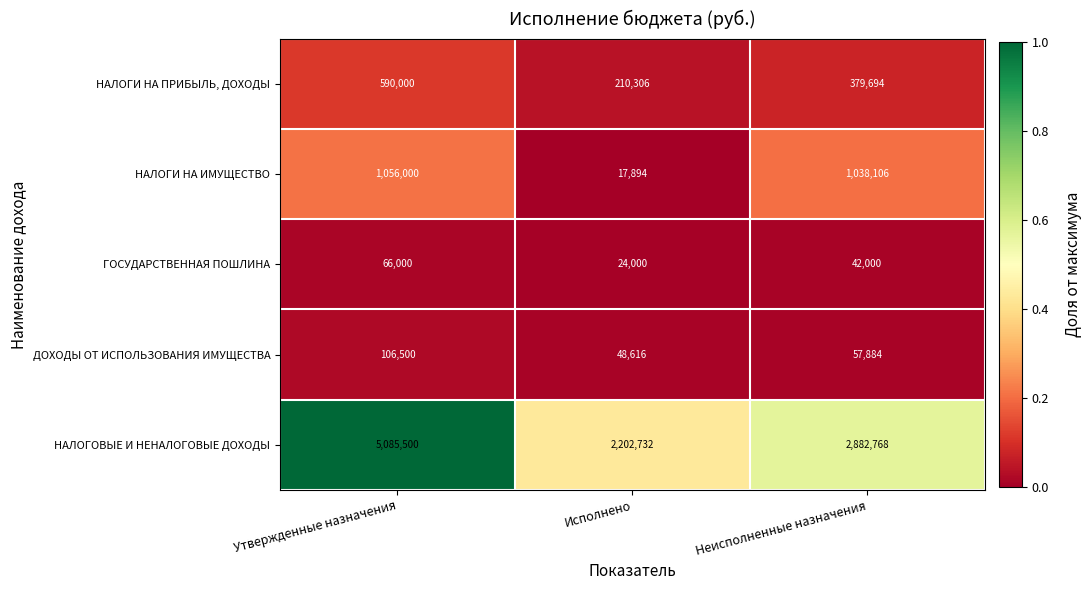

What is the sum of all НАЛОГОВЫЕ И НЕНАЛОГОВЫЕ ДОХОДЫ values?

10171000